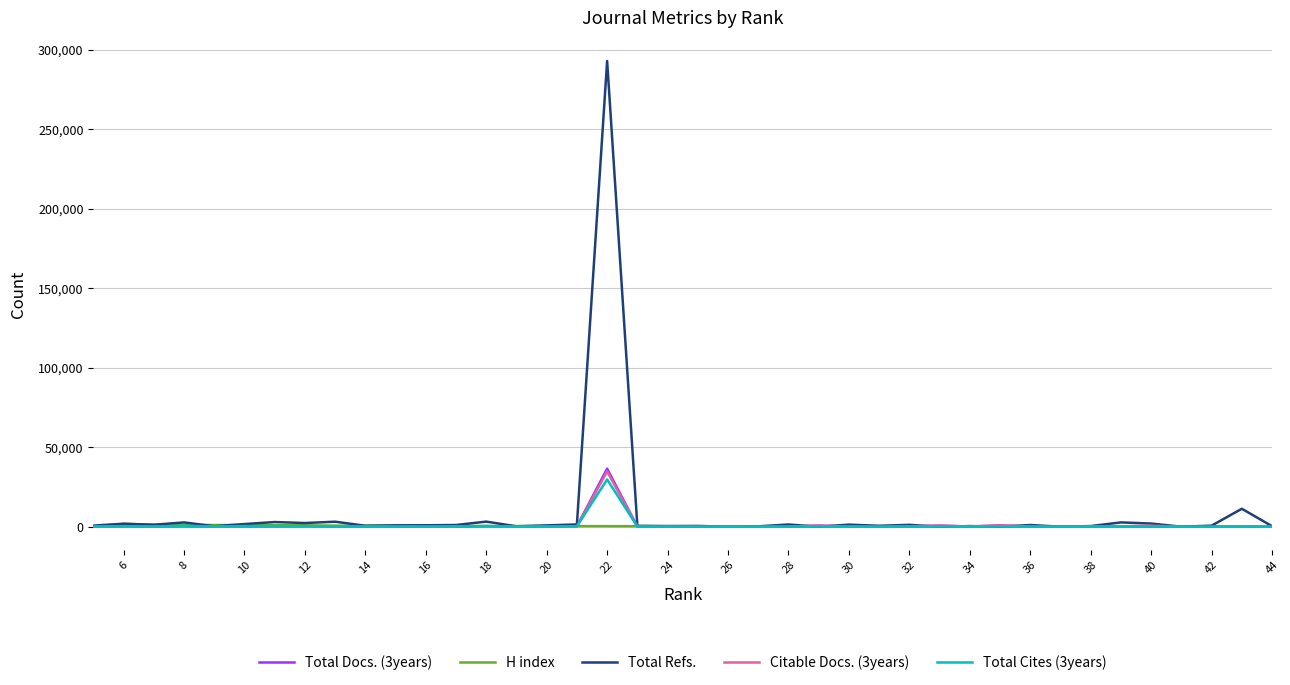

How many times do Total Refs. and Total Docs. (3years) cross each other?

8